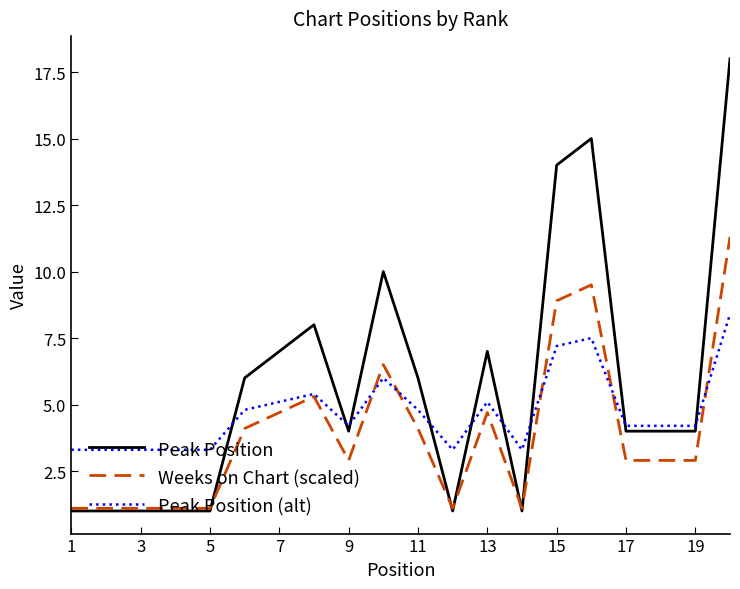

Rank the series by their maximum value, from lowest to highest.

Peak Position (alt), Weeks on Chart (scaled), Peak Position